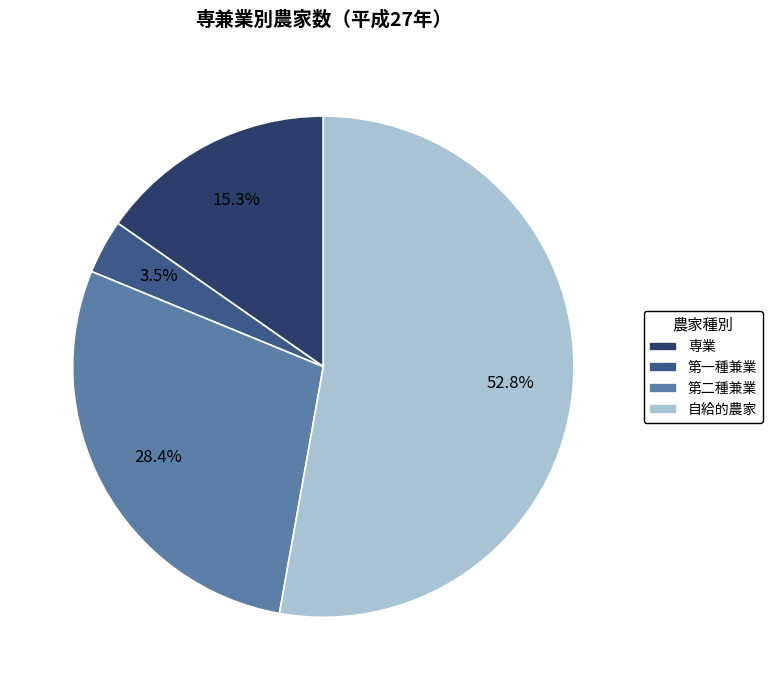

Rank the categories by value from lowest to highest.

第一種兼業, 専業, 第二種兼業, 自給的農家